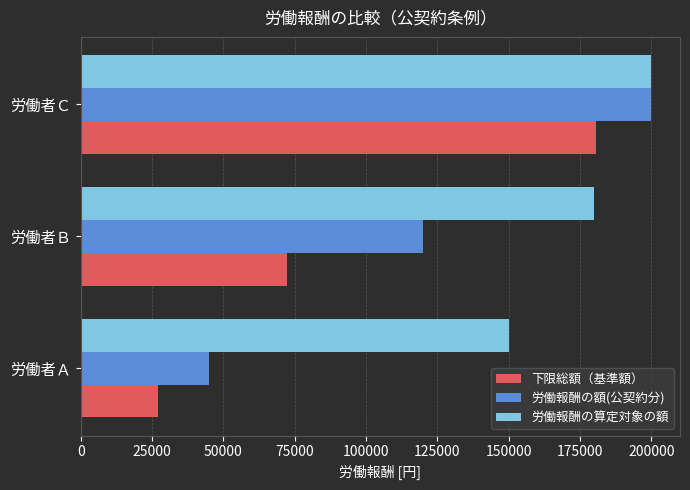

At which label is 労働報酬の算定対象の額 closest to 175000?

労働者Ｂ